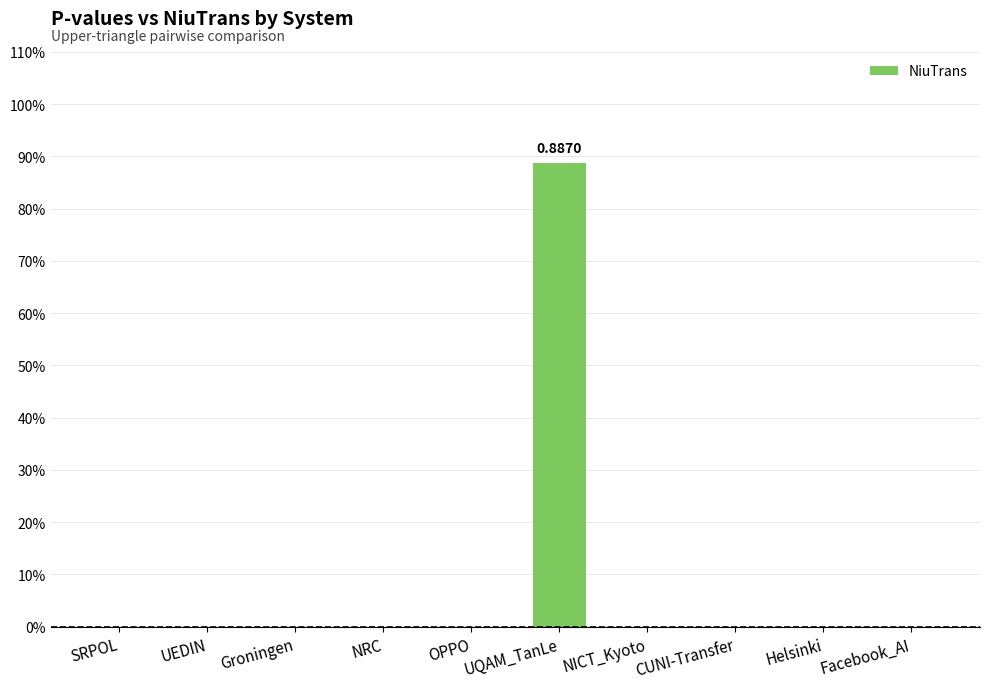

The value at SRPOL is 0.0. True or false?

True